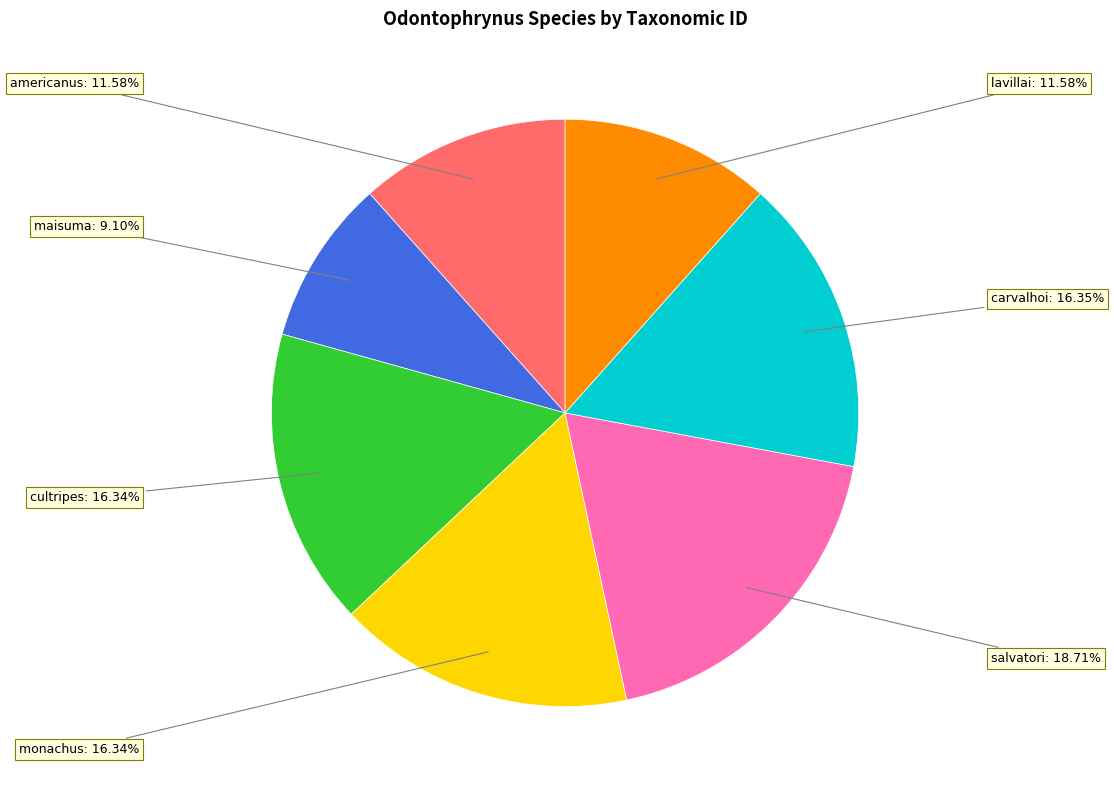

Is there any slice that represents more than half of the pie?

No